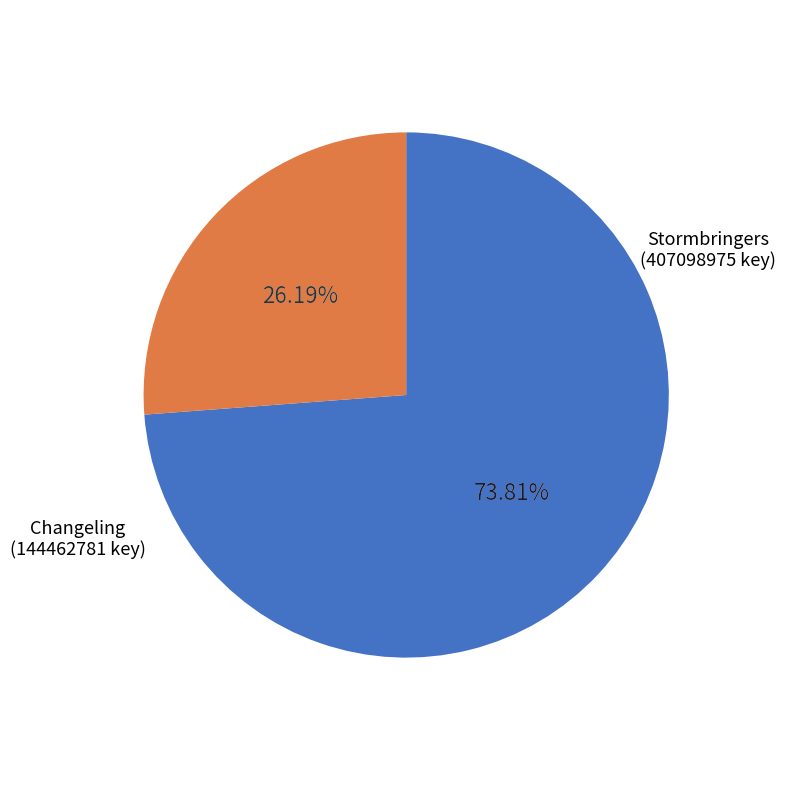

How much of the chart is everything except Stormbringers?

26.2%